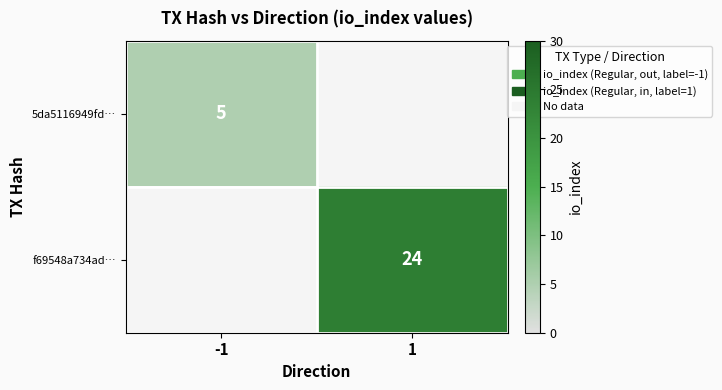

True or false: 5da5116949fd… has a value of 5 at -1.

True